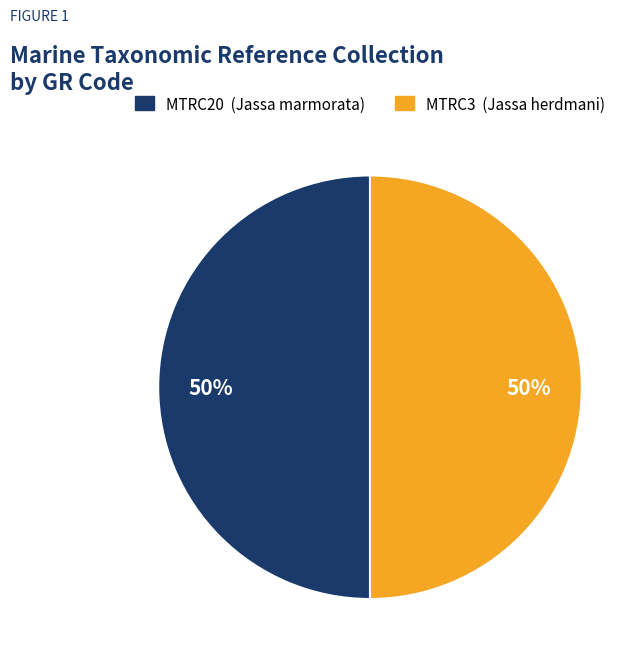

Is it true that MTRC3 is 50% of the pie?

True